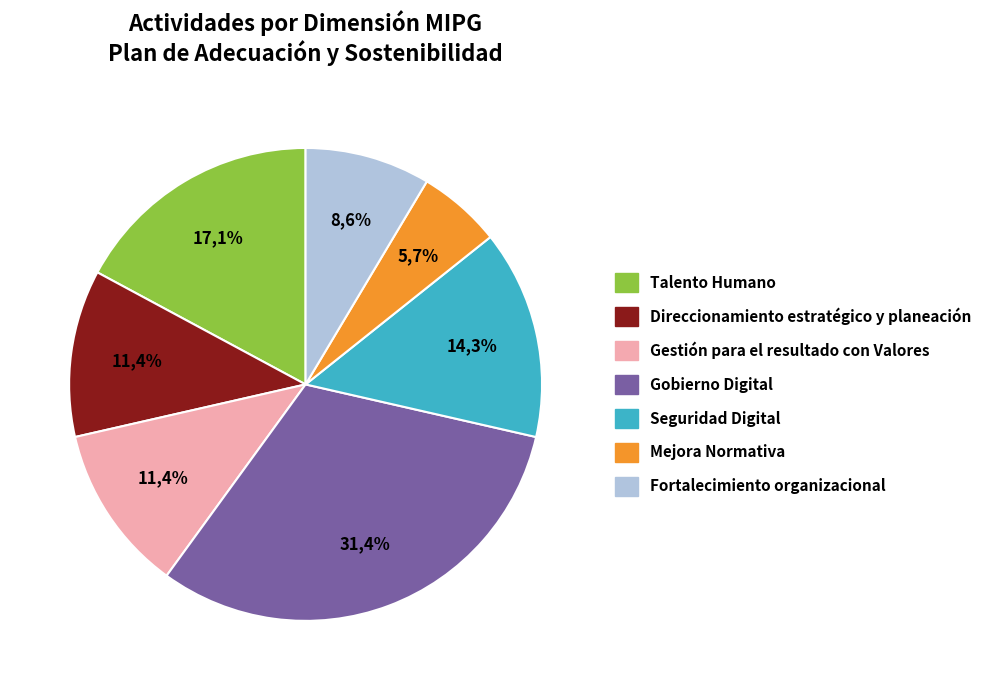

What is the ratio of the value at Seguridad Digital to the value at Direccionamiento estratégico y planeación?

1.2